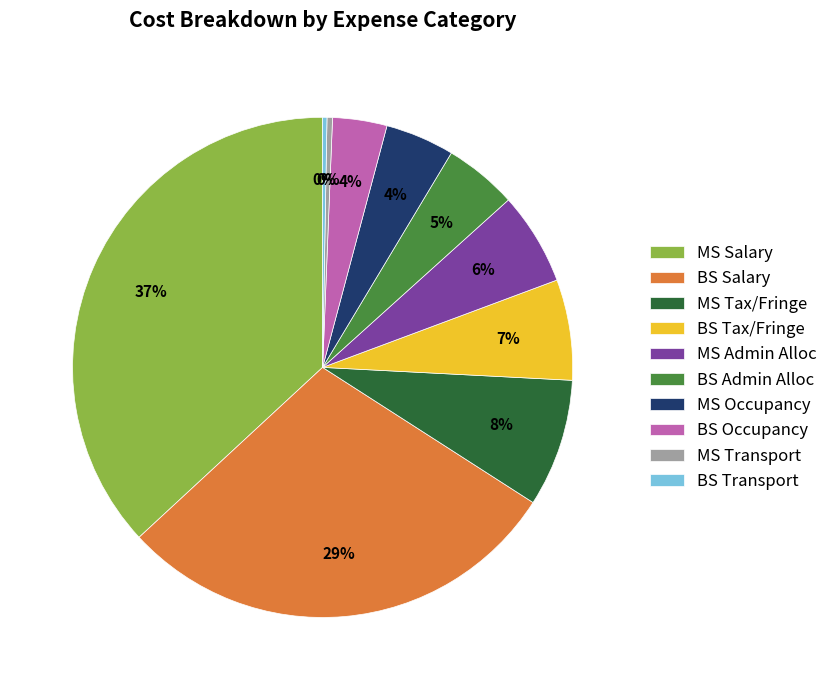

Which slice is the largest?

MS Salary